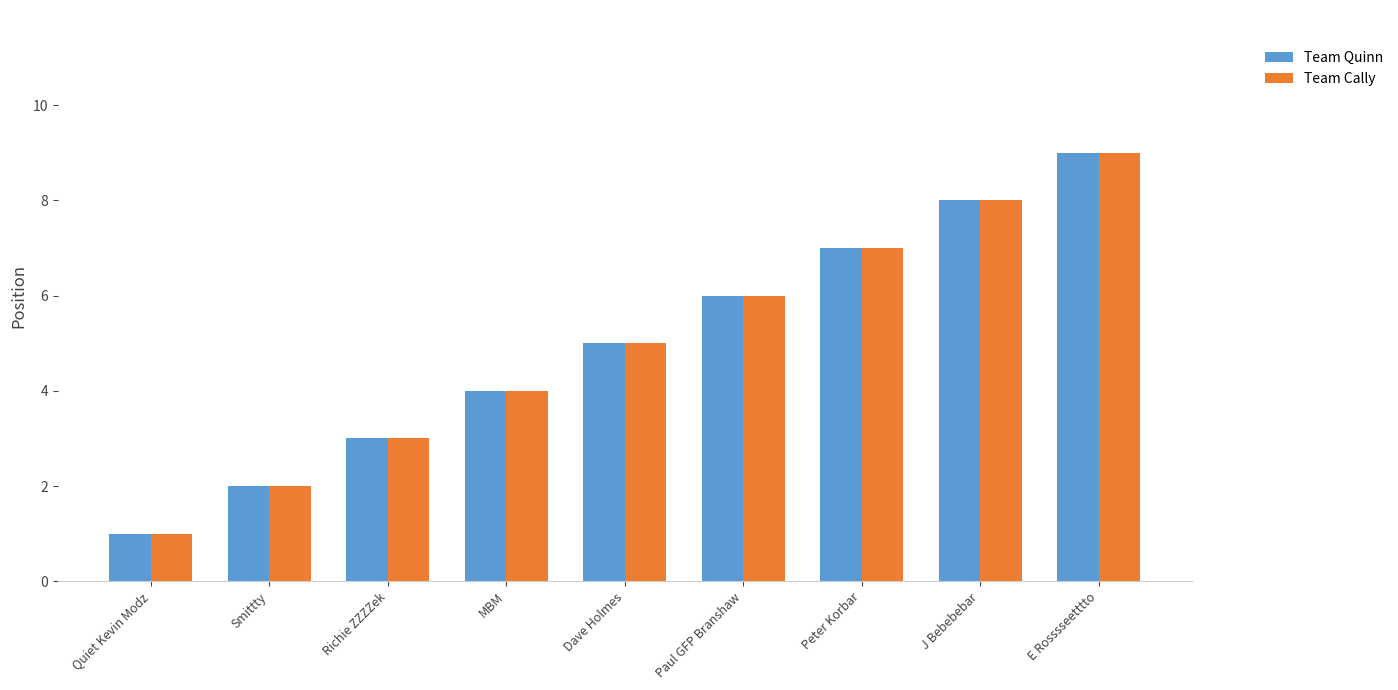

Are the bars grouped side by side (vs. stacked)?

Yes